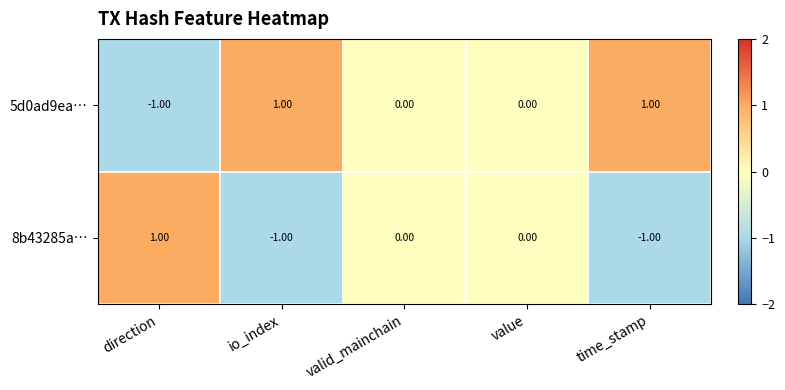

How many categories are shown in the chart?

5